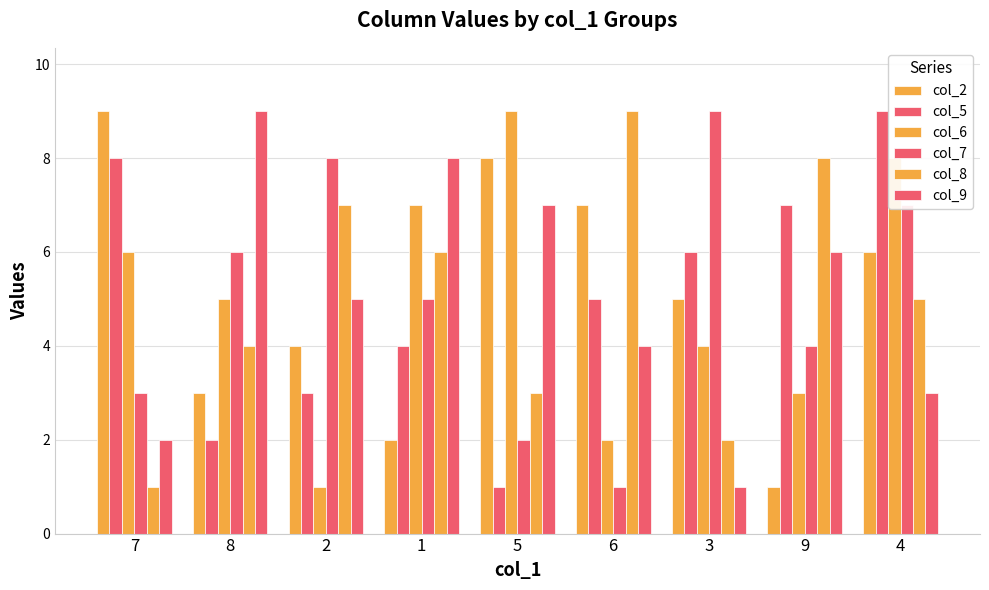

Between 7 and 1, which series saw the biggest shift?

col_2